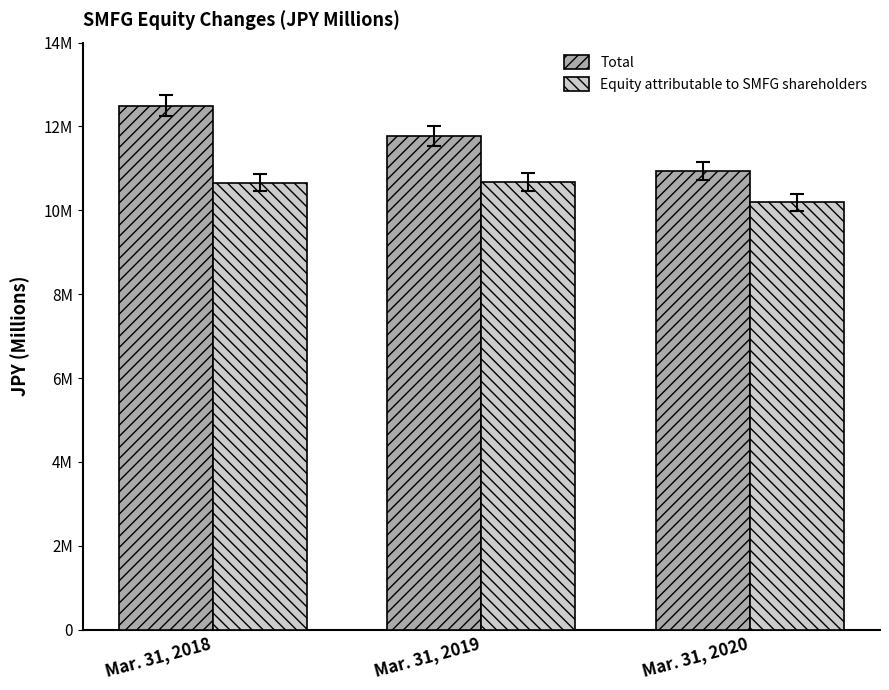

What is the maximum value for Total?

12495799